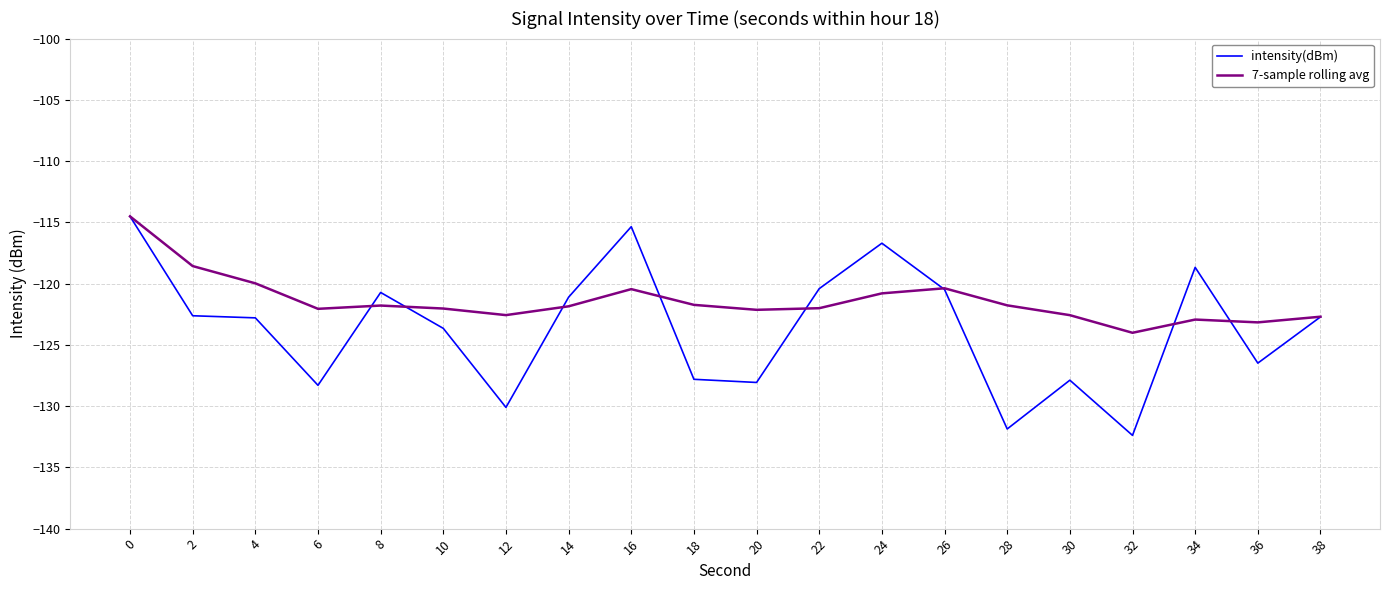

Which series has the largest range (max minus min)?

intensity(dBm)